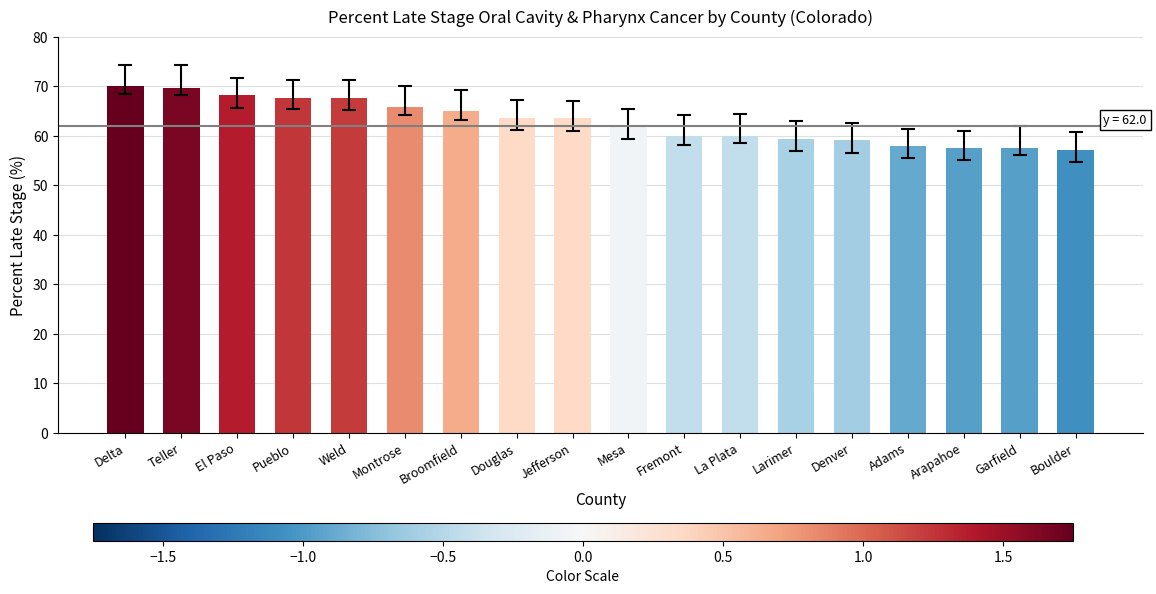

Does the chart contain stacked bars?

No